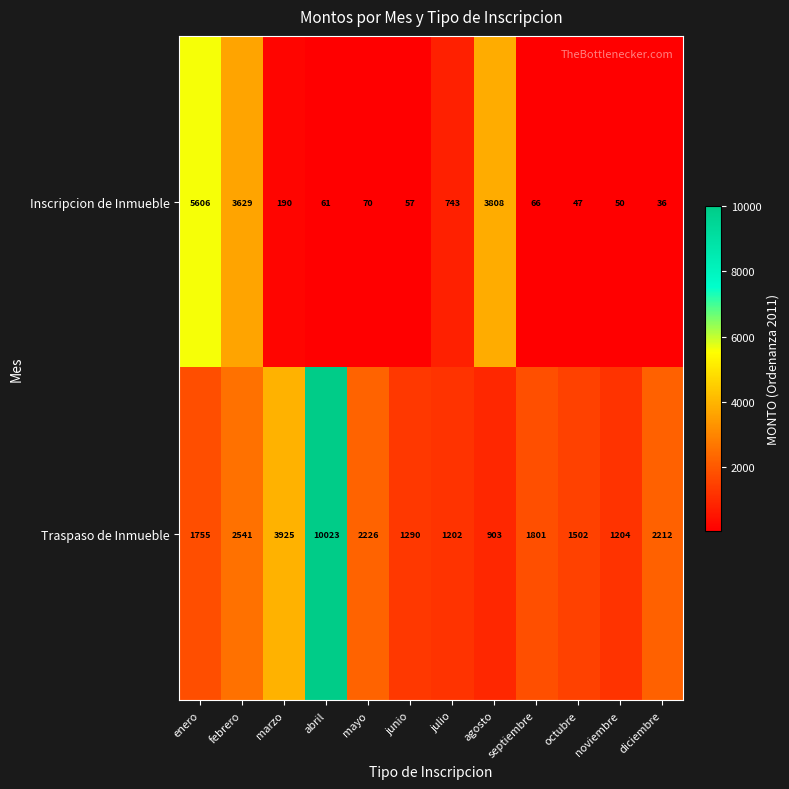

What is the smallest value displayed?

36